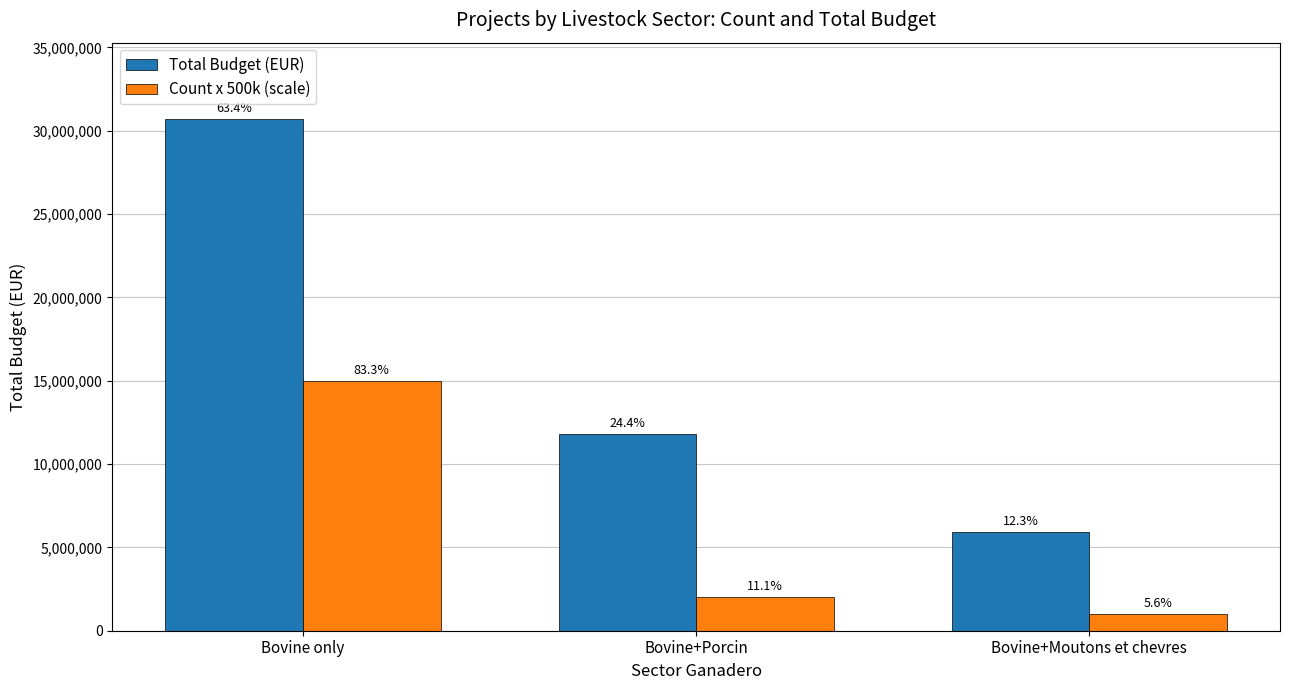

Between Bovine+Porcin and Bovine+Moutons et chevres, which series saw the biggest shift?

Total Budget (EUR)